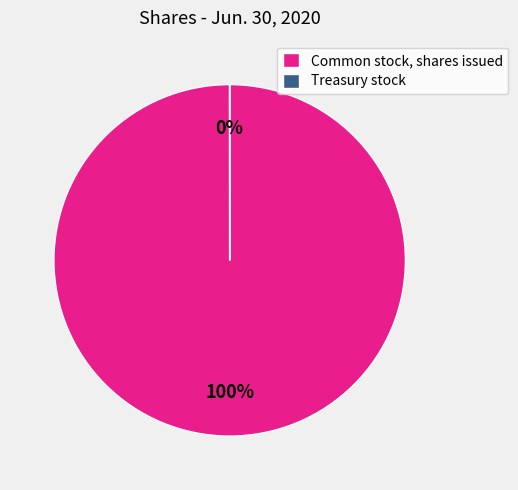

To the nearest percent, what is the difference between the Common stock, shares issued and Treasury stock slice percentages?

100%